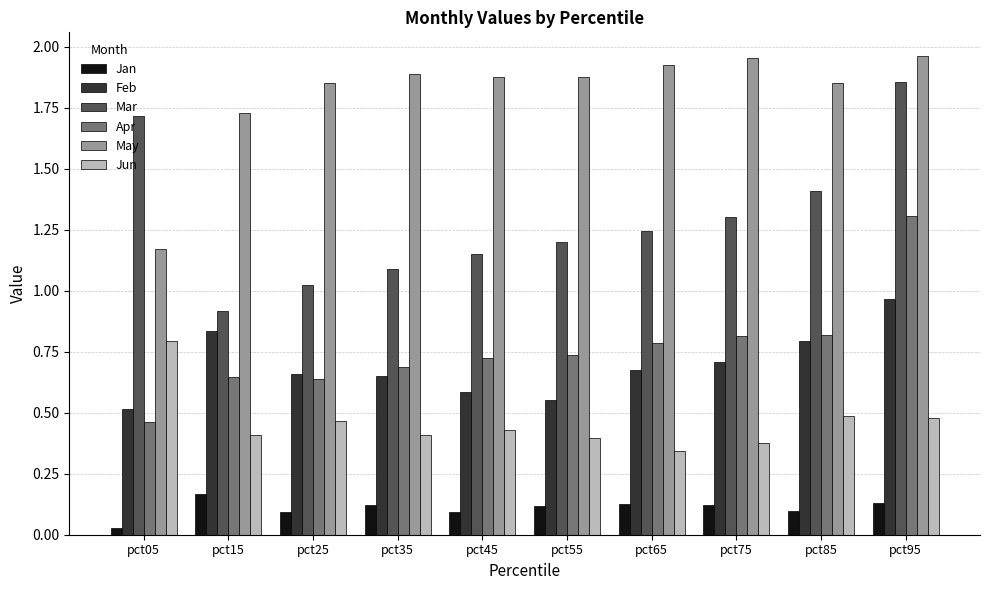

Is it true that Jun equals 0.6 at pct65?

False